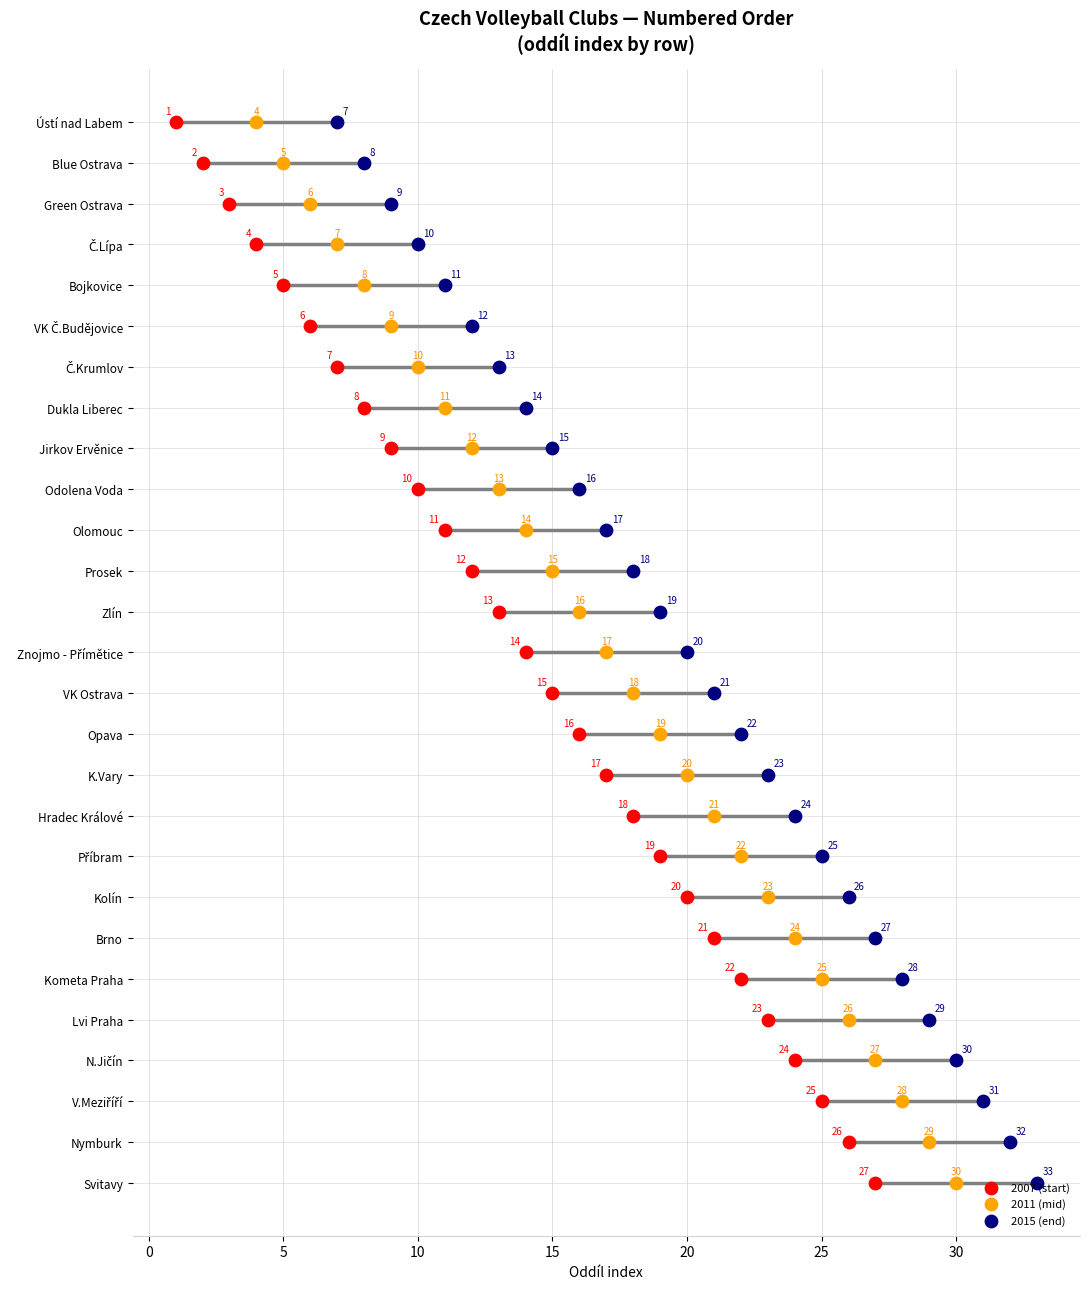

What are all the series names shown in the legend?

2007 (start), 2011 (mid), 2015 (end)